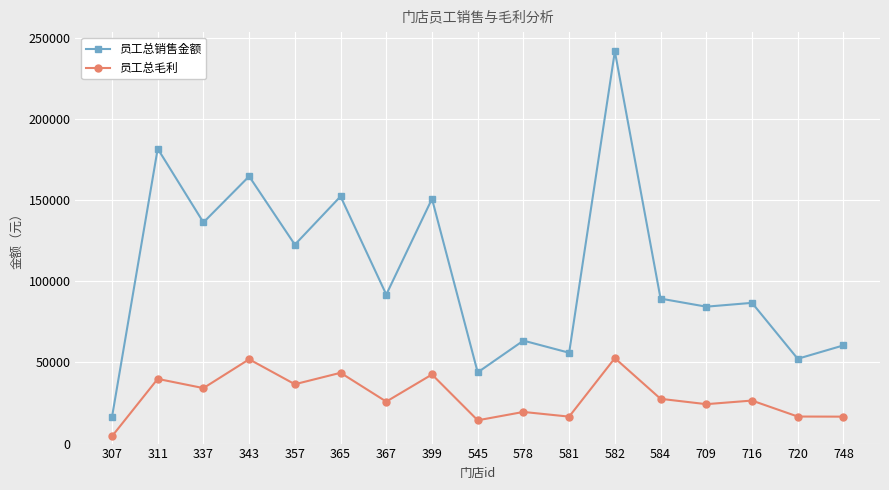

How many lines are shown in the chart?

2